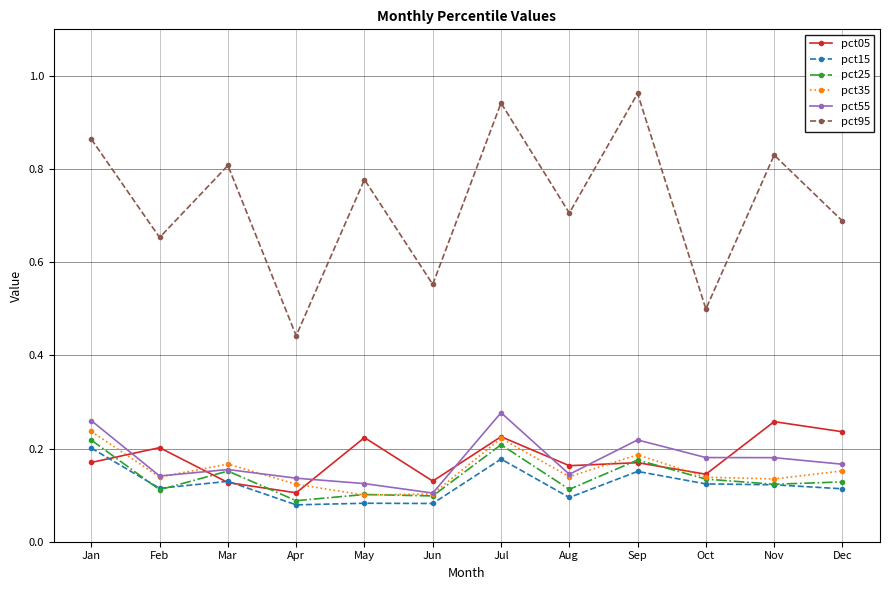

What is the spread (max minus min) of values at Feb?

0.5